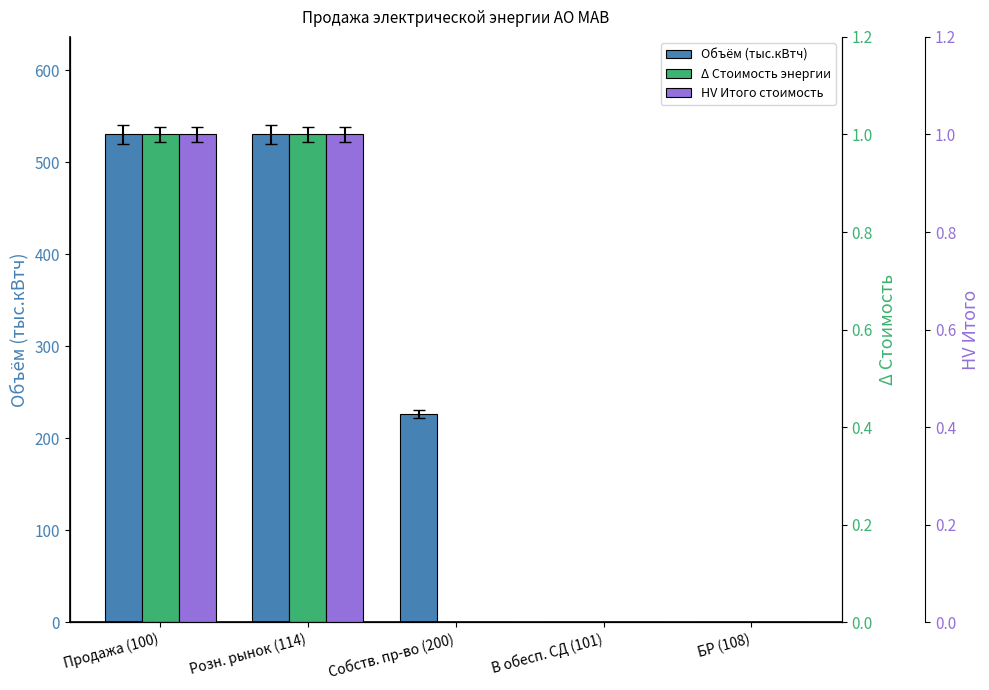

Which category has the lowest value across all series?

В обесп. СД (101)